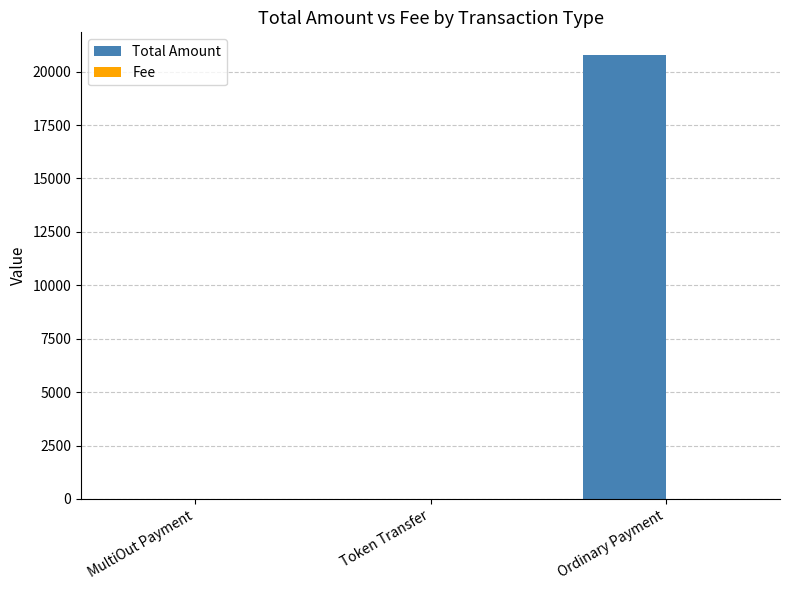

How many distinct data groups are displayed?

2